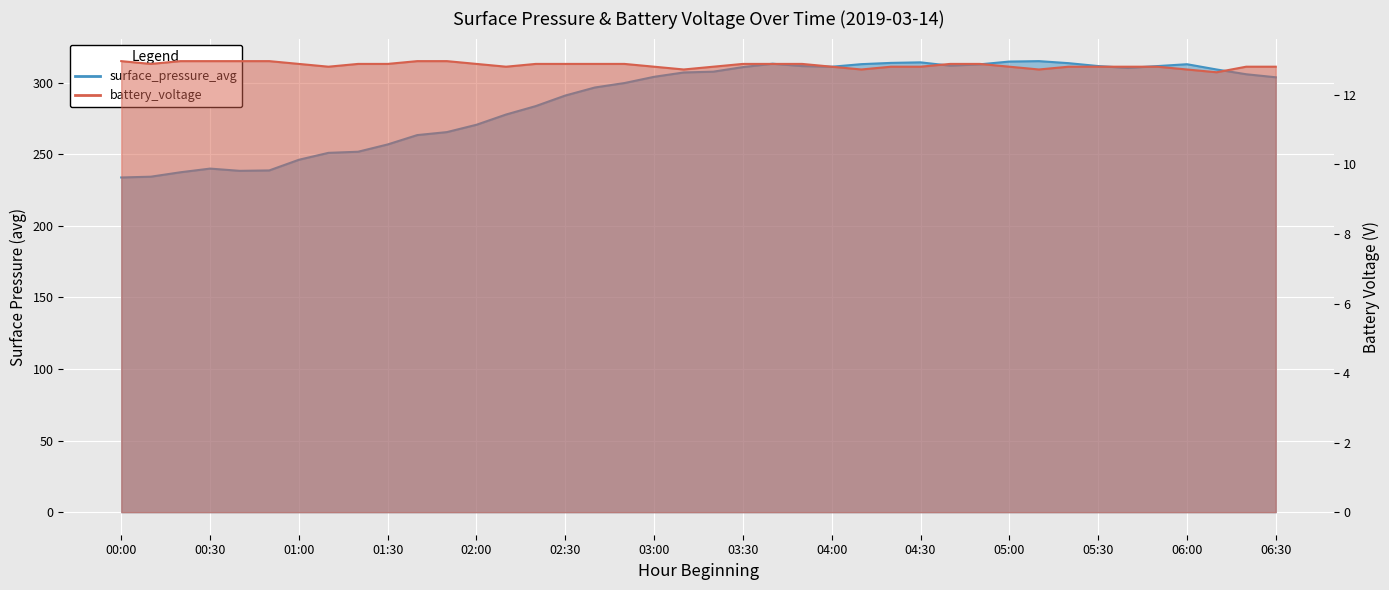

Reading left to right, list all the values displayed in this chart.

surface_pressure_avg: 00:00=233.8	00:10=234.4	00:20=237.4	00:30=240.0	00:40=238.4	00:50=238.7	01:00=246.2	01:10=251.0	01:20=251.8	01:30=256.9	01:40=263.4	01:50=265.5	02:00=270.6	02:10=277.8	02:20=283.7	02:30=291.1	02:40=296.7	02:50=299.8	03:00=304.1	03:10=307.2	03:20=307.7	03:30=310.9	03:40=313.3	03:50=311.6	04:00=311.2	04:10=313.0	04:20=313.8	04:30=314.2	04:40=311.9	04:50=312.8	05:00=314.8	05:10=315.1	05:20=313.7	05:30=311.6	05:40=310.3	05:50=311.6	06:00=312.9	06:10=309.3	06:20=305.9	06:30=303.8
battery_voltage: 00:00=13.0	00:10=12.9	00:20=13.0	00:30=13.0	00:40=13.0	00:50=13.0	01:00=12.9	01:10=12.8	01:20=12.9	01:30=12.9	01:40=13.0	01:50=13.0	02:00=12.9	02:10=12.8	02:20=12.9	02:30=12.9	02:40=12.9	02:50=12.9	03:00=12.8	03:10=12.7	03:20=12.8	03:30=12.9	03:40=12.9	03:50=12.9	04:00=12.8	04:10=12.7	04:20=12.8	04:30=12.8	04:40=12.9	04:50=12.9	05:00=12.8	05:10=12.7	05:20=12.8	05:30=12.8	05:40=12.8	05:50=12.8	06:00=12.7	06:10=12.7	06:20=12.8	06:30=12.8